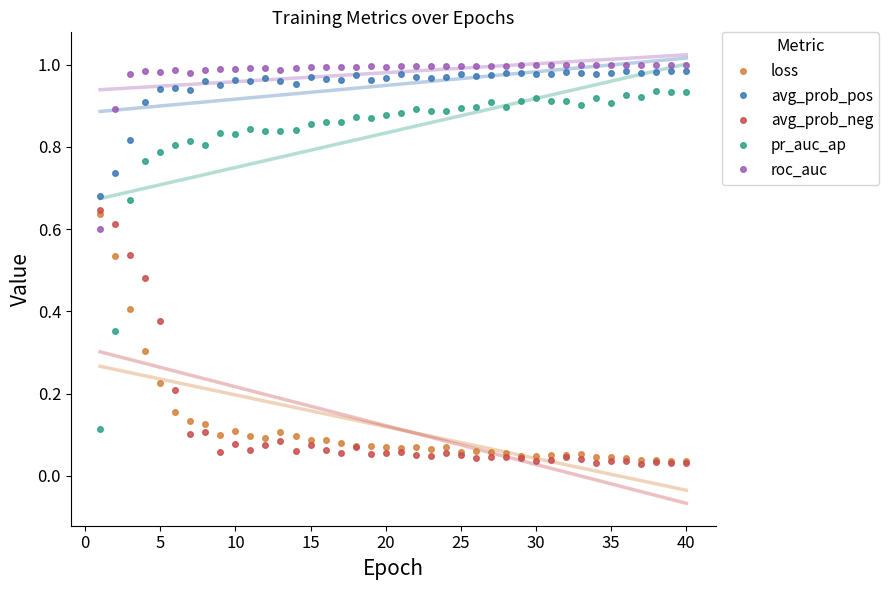

Which series has the largest total across all categories?

roc_auc